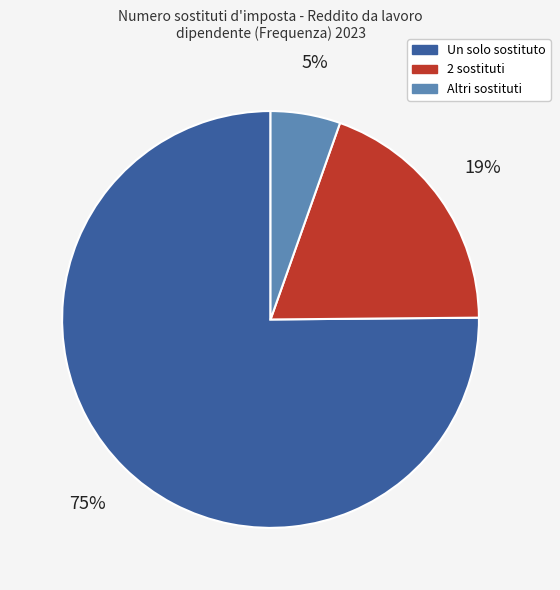

Count the number of slices in the pie.

3